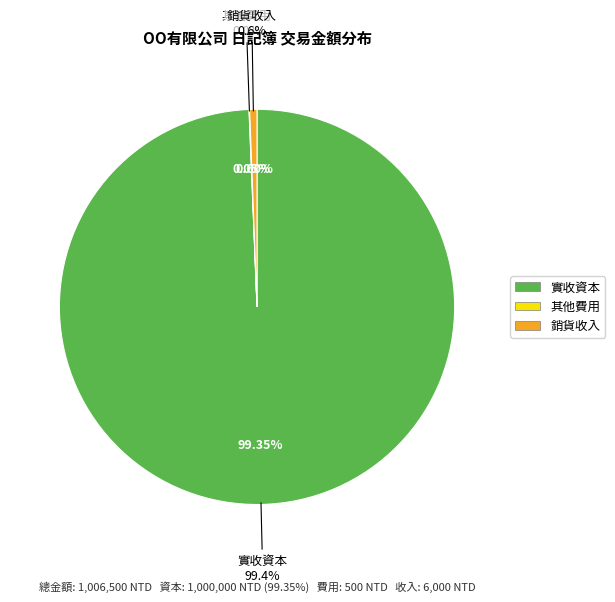

To the nearest percent, what is the combined percentage of 銷貨收入 and 實收資本?

100%